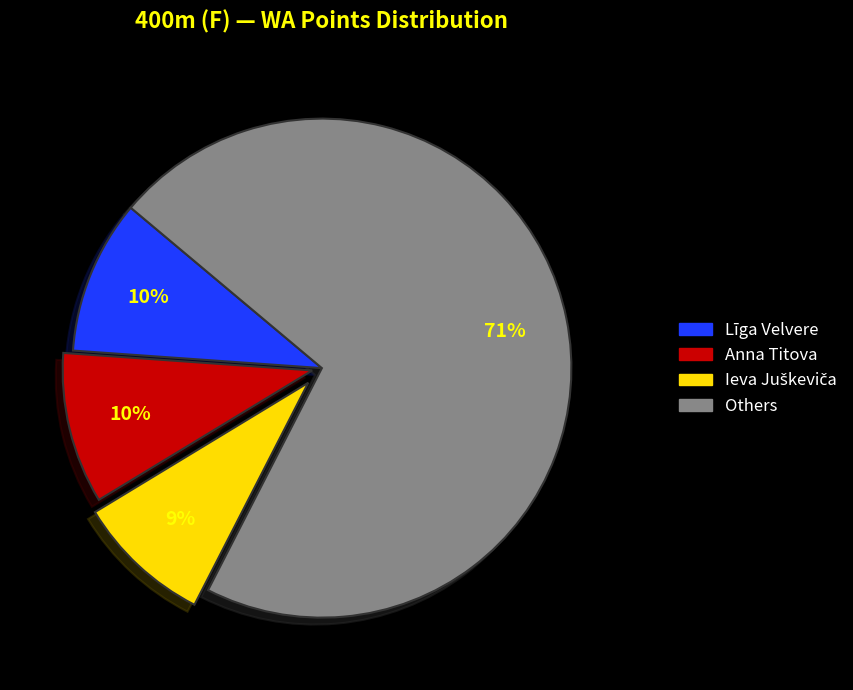

To the nearest percent, what is the average slice percentage?

25%